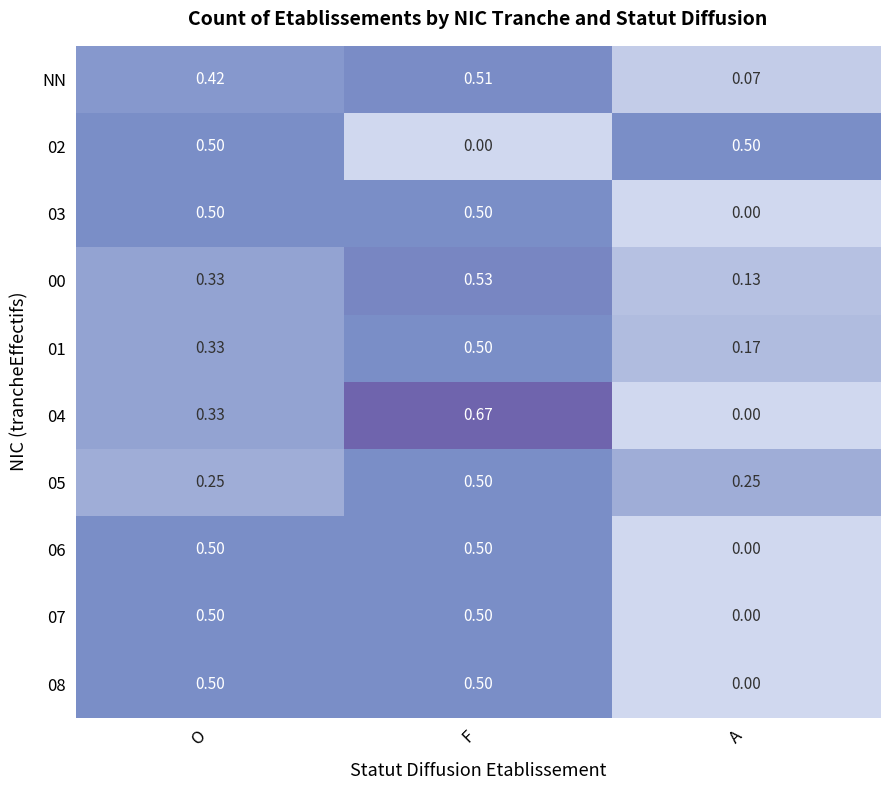

At which category is the sum across all series the highest?

F